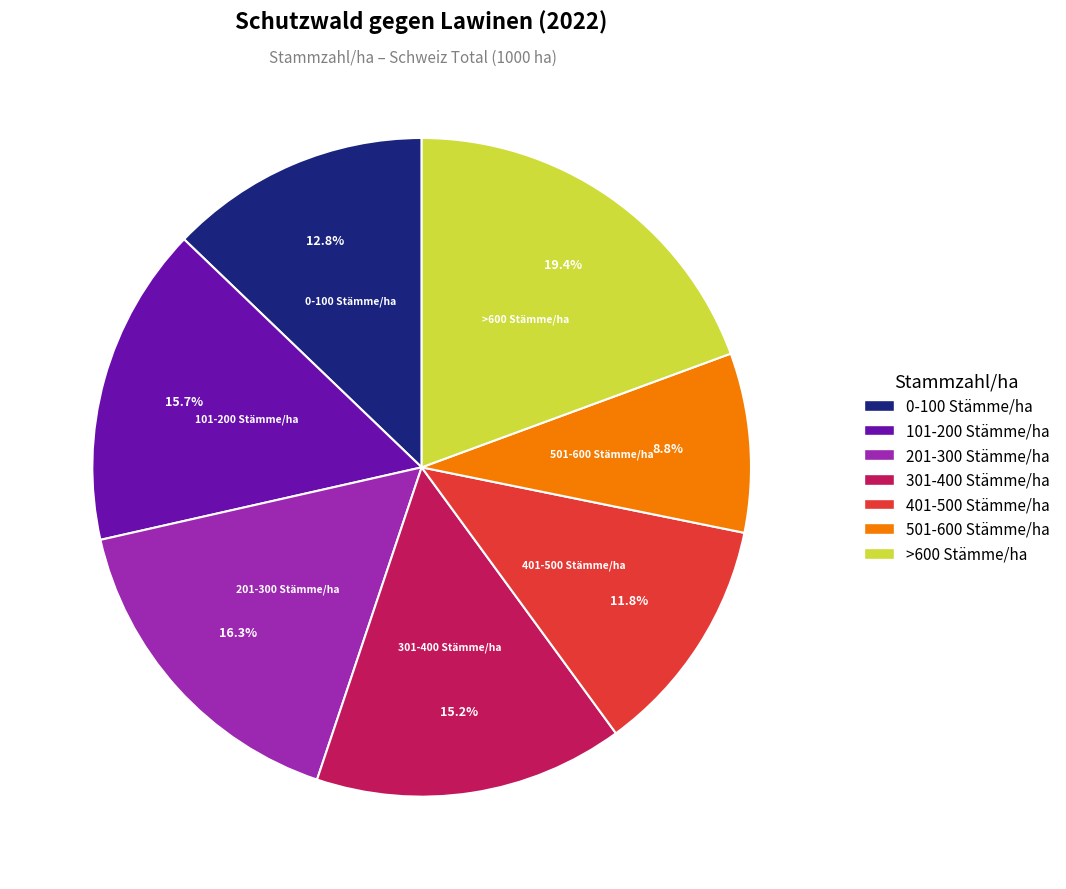

Count the number of slices in the pie.

7